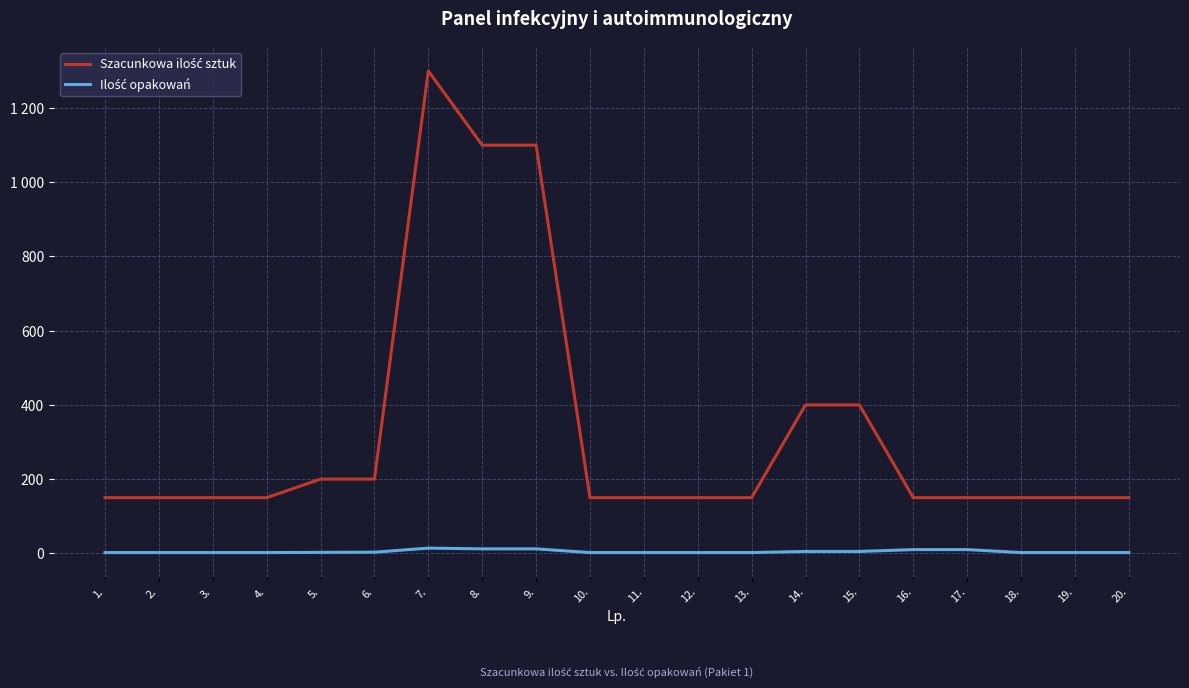

How many interior local peaks does the Szacunkowa ilość sztuk series have?

1